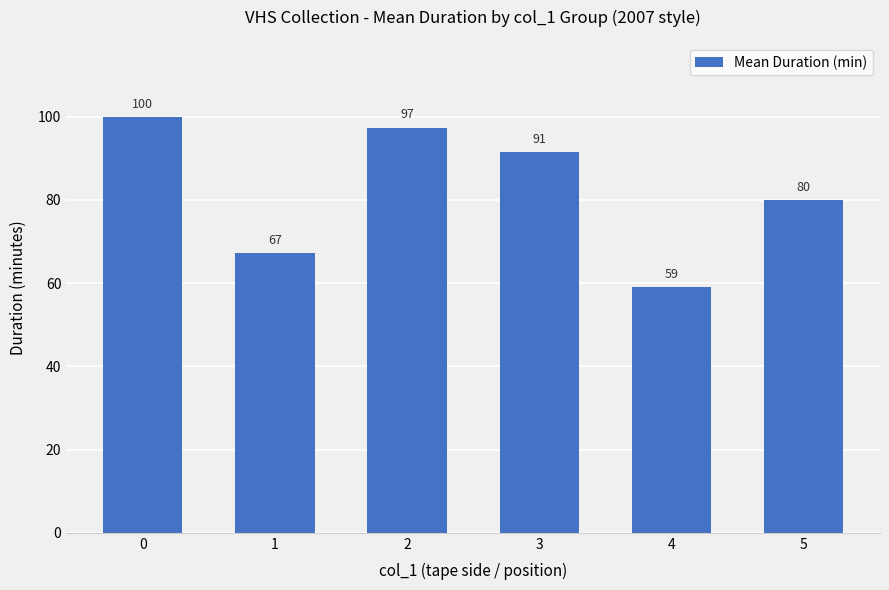

Between 3 and 5, which is larger?

3